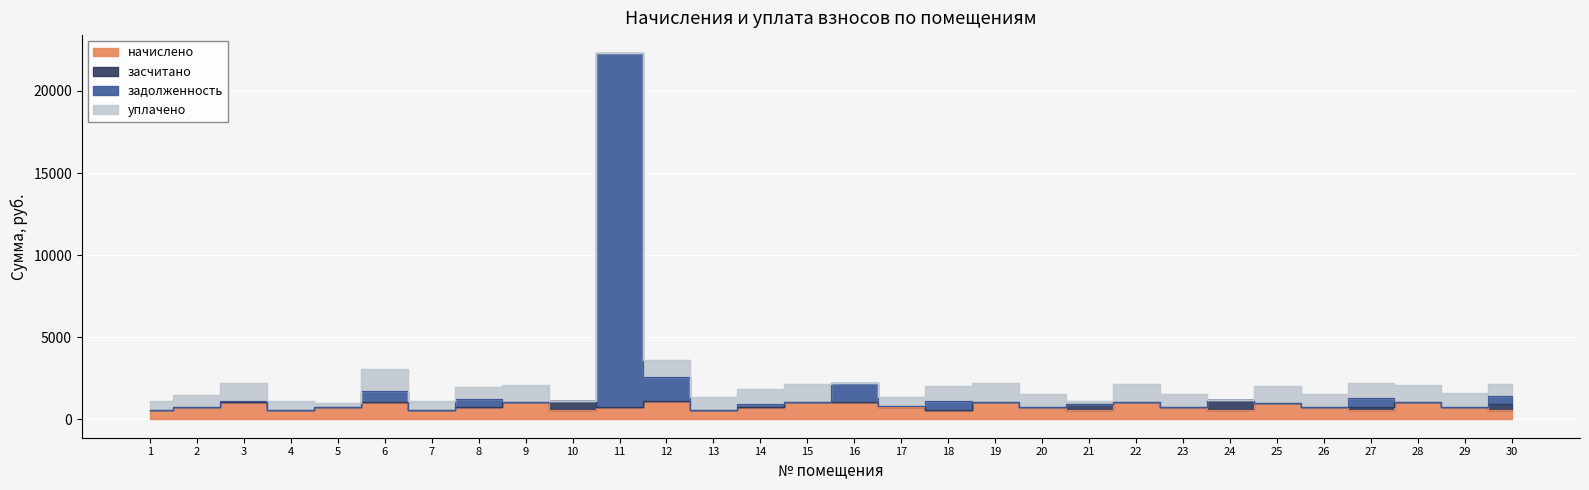

What is the difference between the maximum and minimum values in the задолженность series?

21732.0